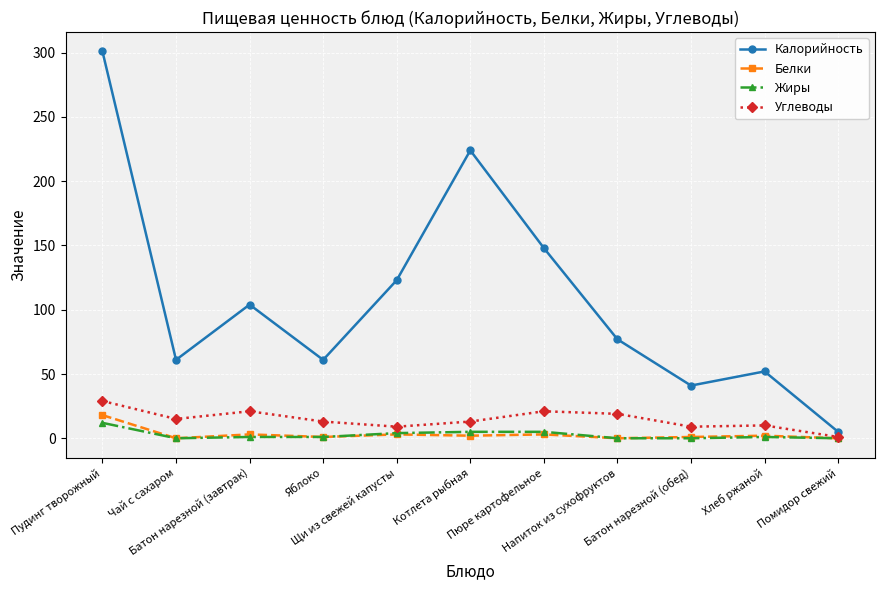

What is the label of the 5th point from the right?

Пюре картофельное